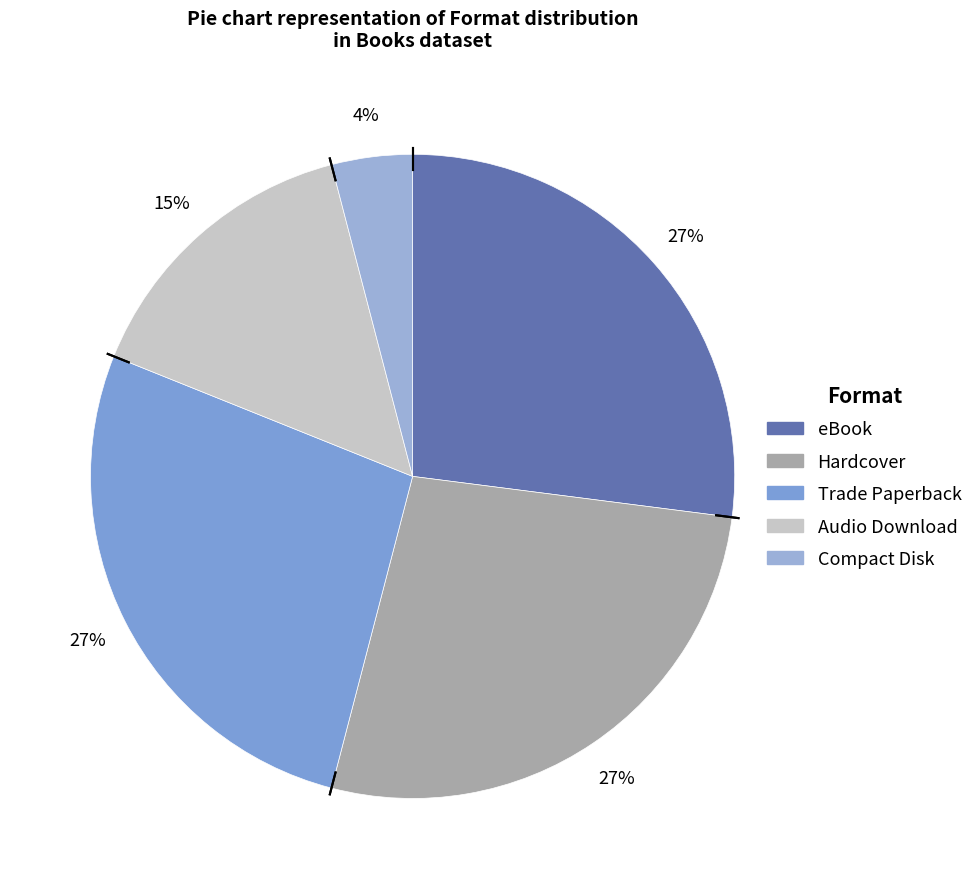

What portion of the pie excludes eBook?

73.0%